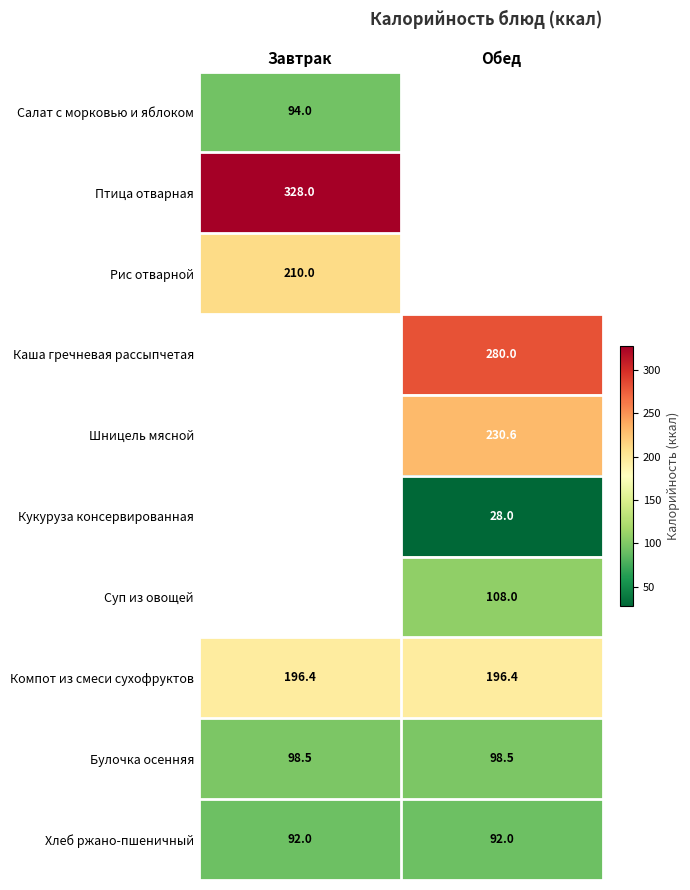

What is the maximum value for Компот из смеси сухофруктов?

196.4